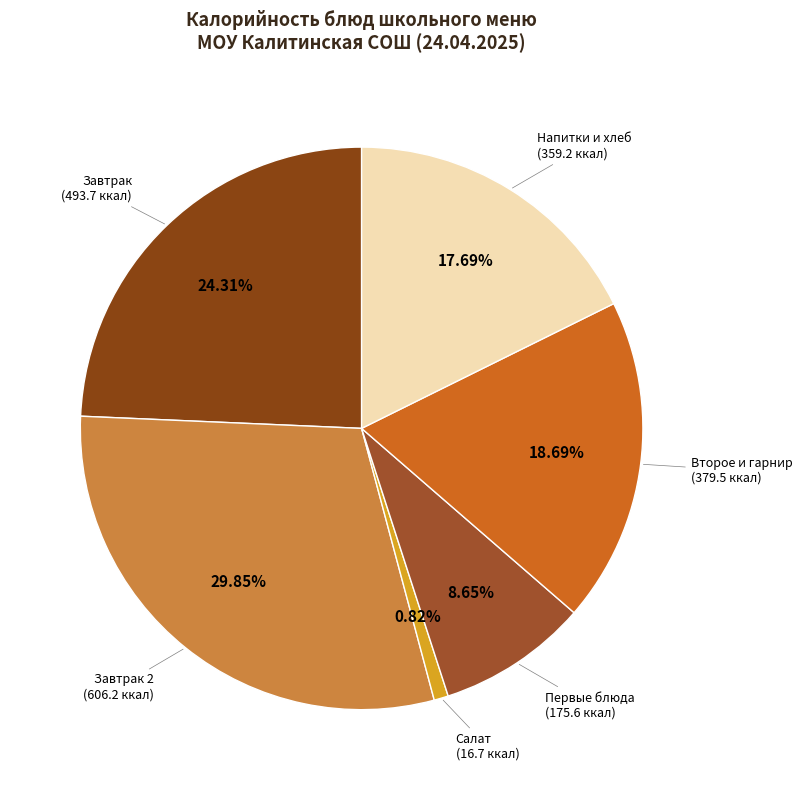

To the nearest percent, what is the difference between the largest and smallest slice percentages?

29%